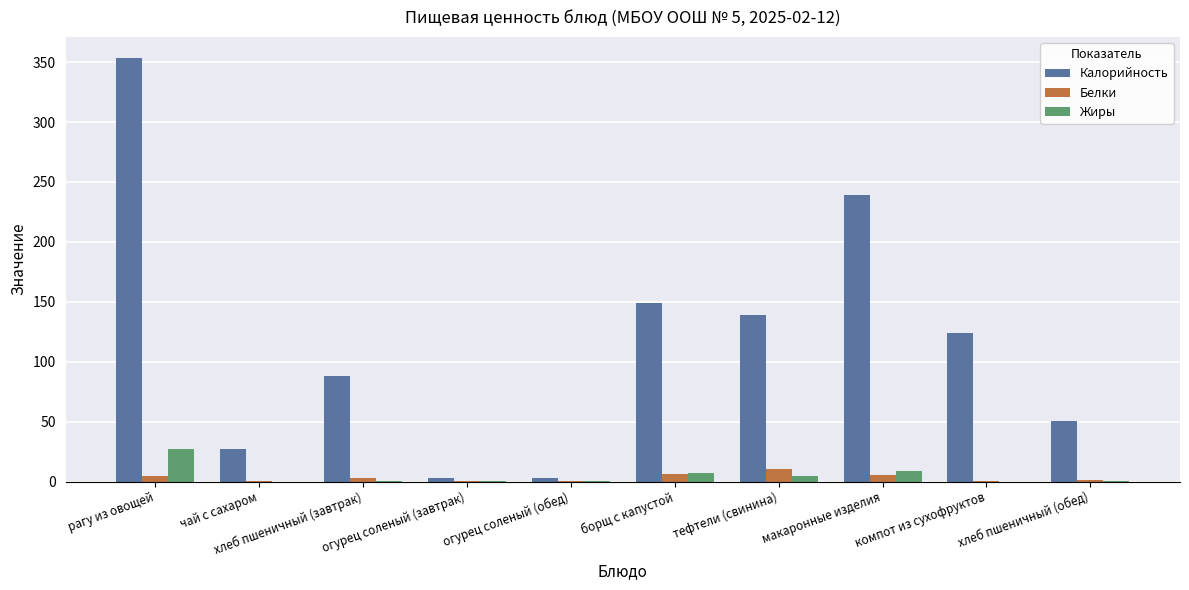

Is it true that Калорийность equals 124.2 at компот из сухофруктов?

True